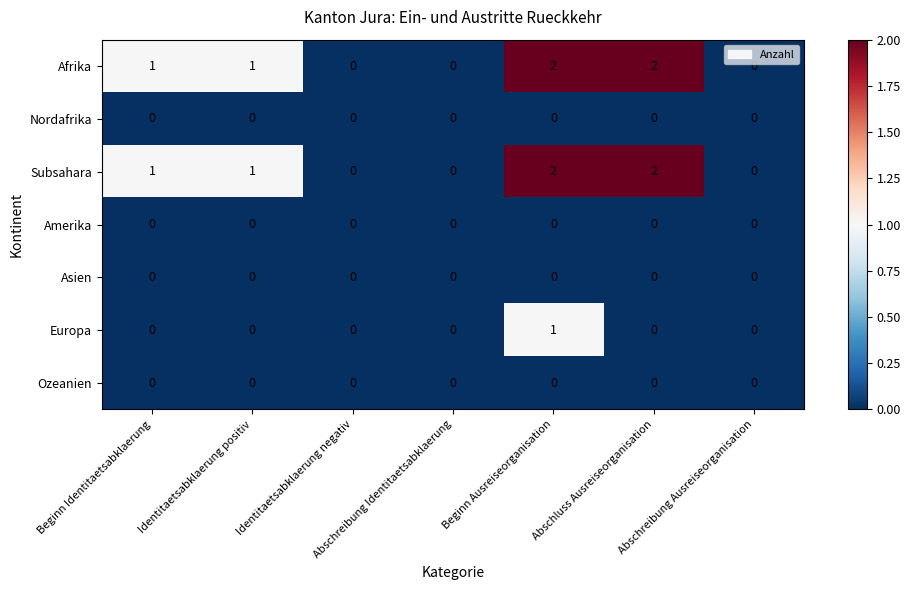

At which category is the sum across all series the highest?

Beginn Ausreiseorganisation